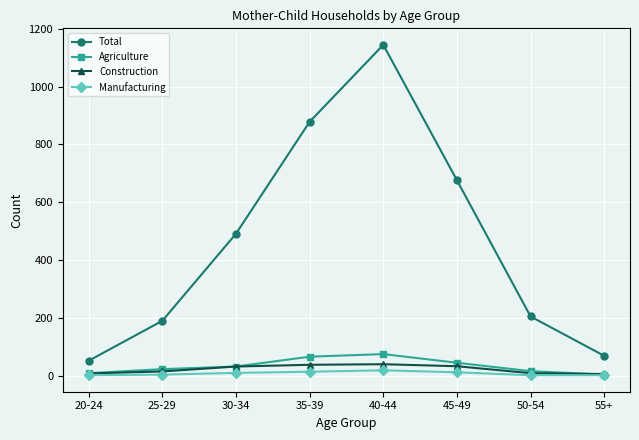

Is it true that Manufacturing equals 4 at 25-29?

True